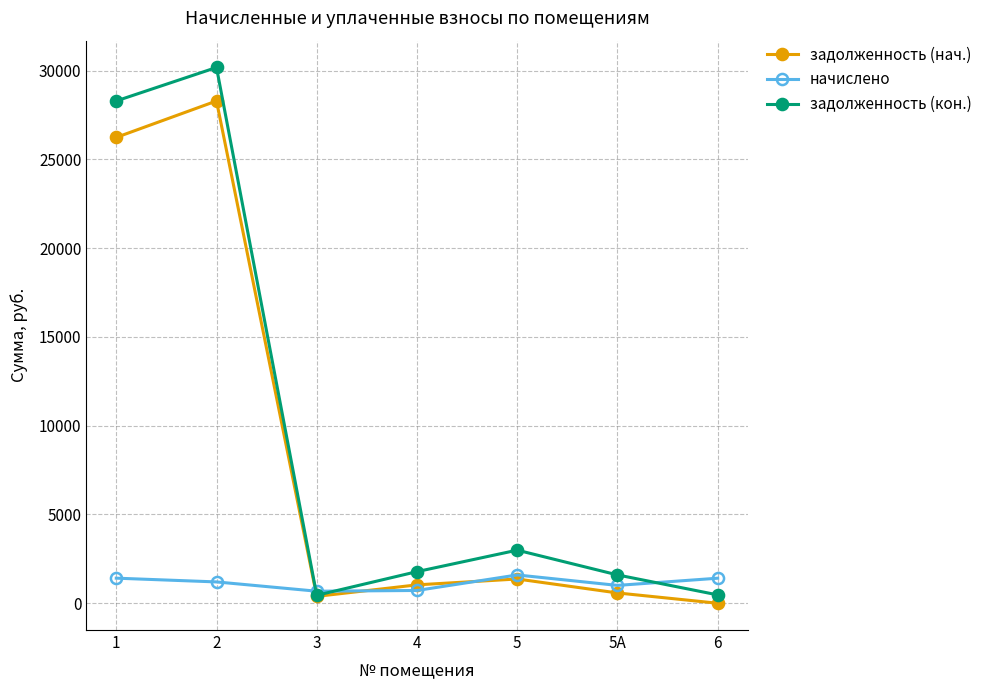

Is it true that задолженность (нач.) equals 0.0 at 6?

True